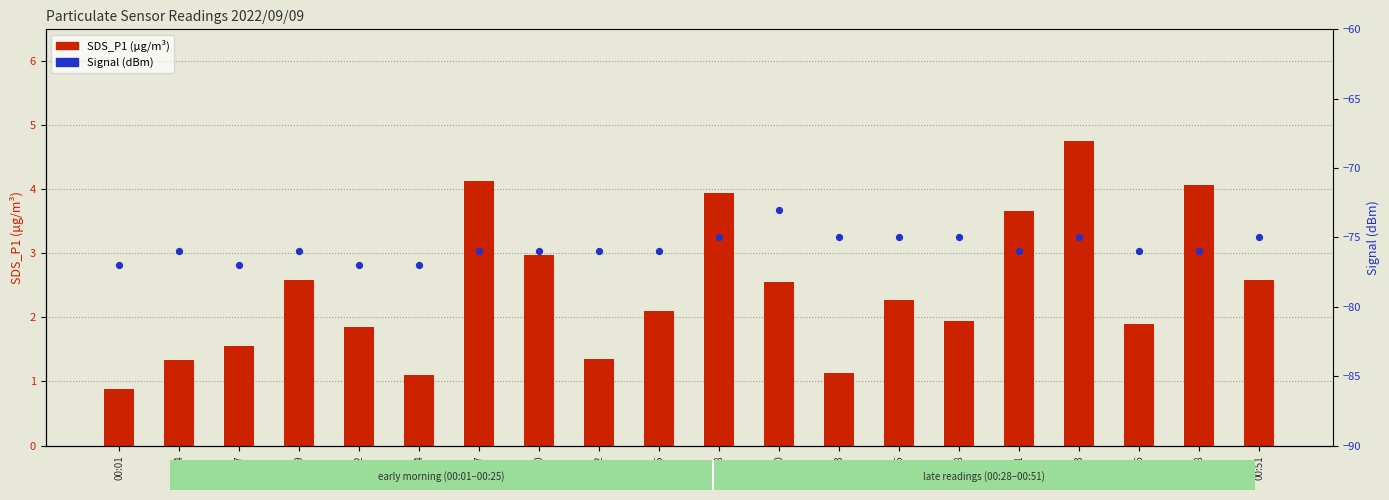

Is the value of SDS_P1 at 00:22 greater than the value of Signal (dBm) at 00:38?

Yes